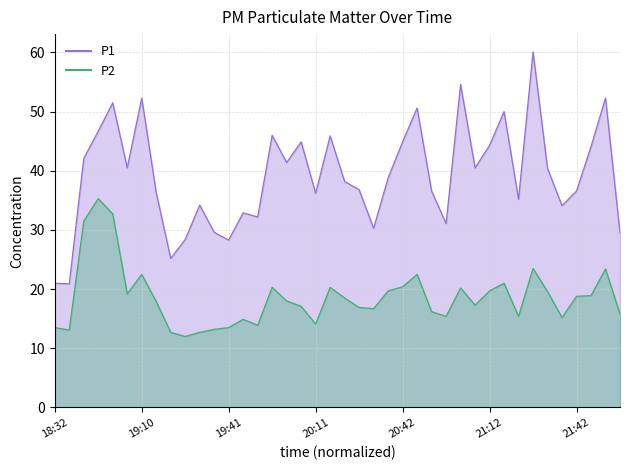

Reading right to left, list all the values displayed in this chart.

P1: 29.5	52.3	44.1	36.6	34.1	40.4	60.1	35.2	50.0	44.3	40.5	54.6	31.1	36.6	50.6	44.9	38.8	30.3	36.8	38.2	45.9	36.2	44.9	41.4	46.0	32.2	32.9	28.3	29.6	34.2	28.4	25.2	36.3	52.3	40.5	51.5	46.7	42.1	20.9	21.0
P2: 15.8	23.4	18.9	18.8	15.2	19.6	23.5	15.4	21.0	19.7	17.3	20.2	15.4	16.2	22.5	20.4	19.7	16.7	16.9	18.5	20.3	14.1	17.1	18.0	20.3	13.9	14.9	13.5	13.2	12.7	12.0	12.7	17.9	22.5	19.2	32.7	35.3	31.5	13.1	13.5